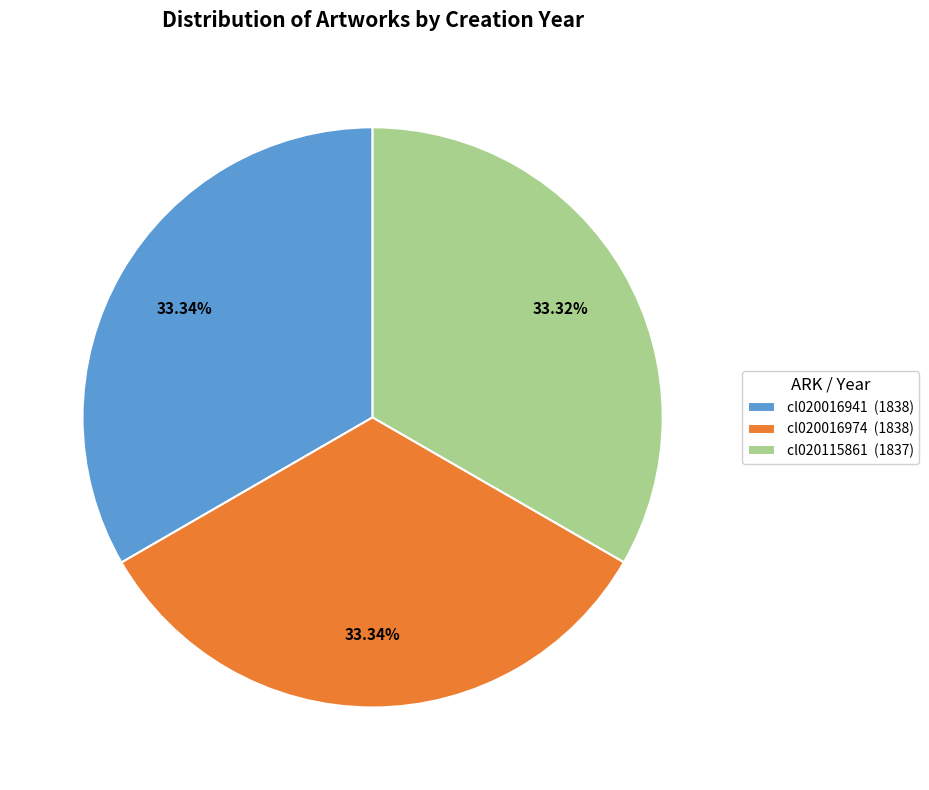

How many slices are in this pie chart?

3